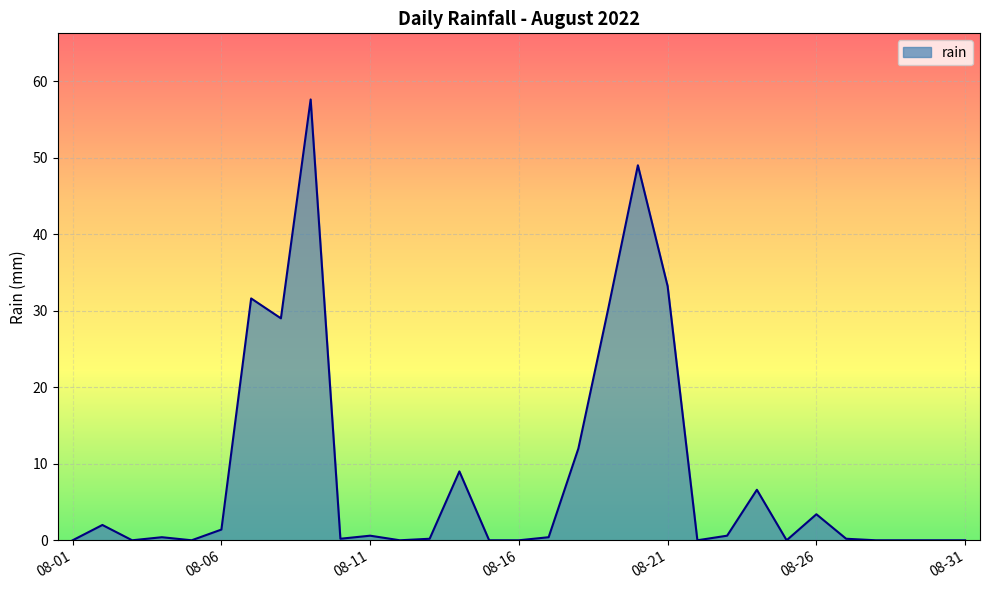

What is the difference between the maximum and minimum values?

57.6